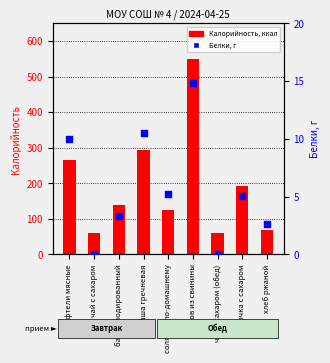

Which series has the largest Y range (max minus min)?

Калорийность